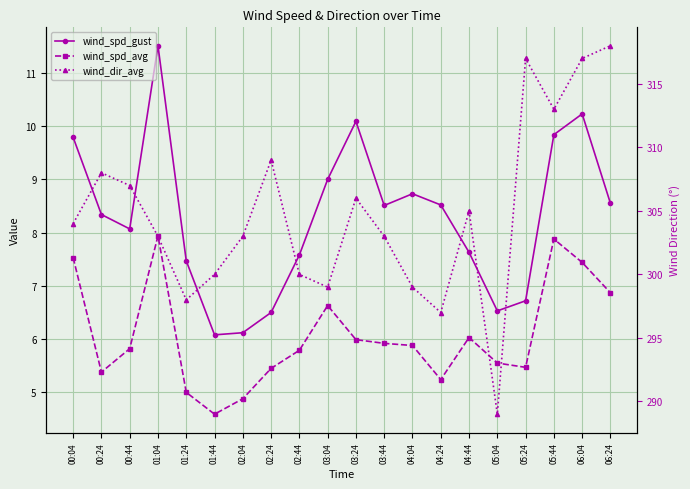

Is the value of wind_spd_avg at 03:44 greater than the value of wind_dir_avg at 04:44?

No